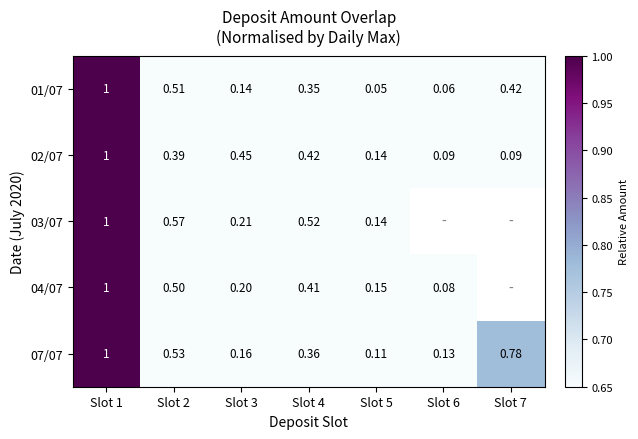

Is the value of 02/07 at Slot 4 greater than the value of 04/07 at Slot 4?

Yes